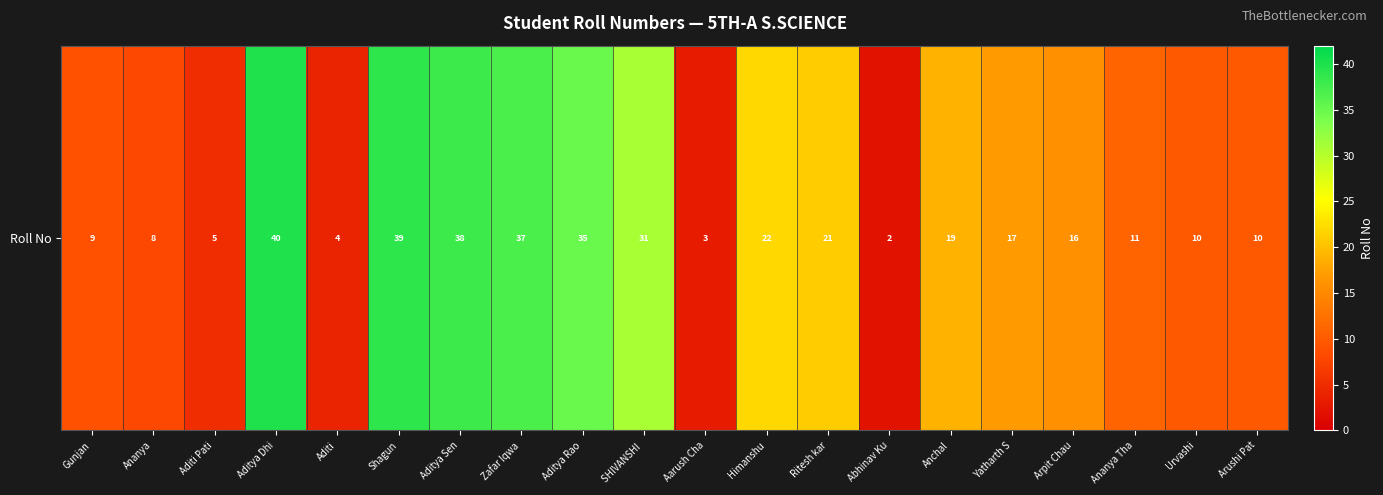

What is the greatest value displayed?

40